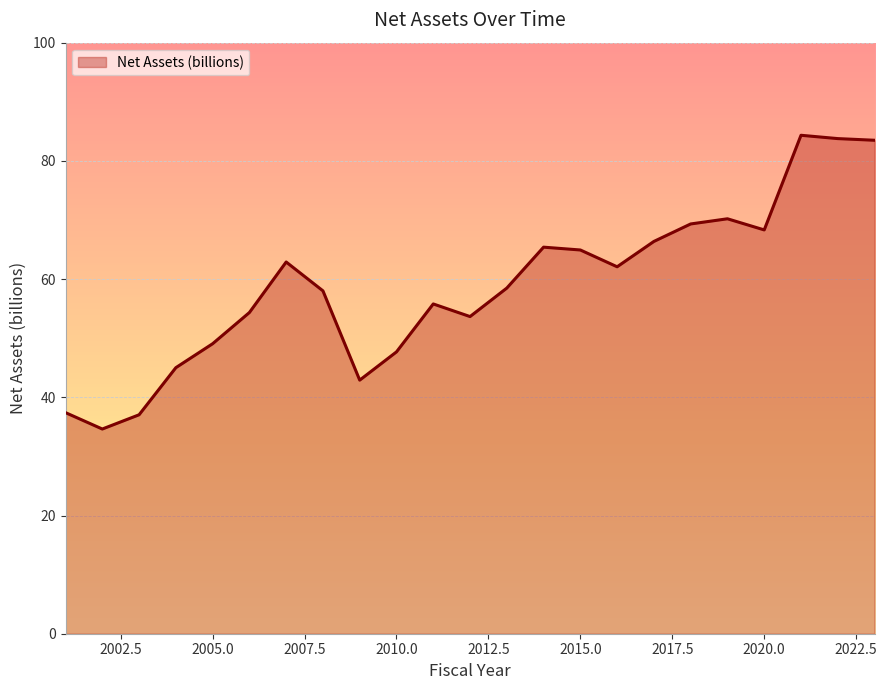

What is the greatest value displayed?

84.3